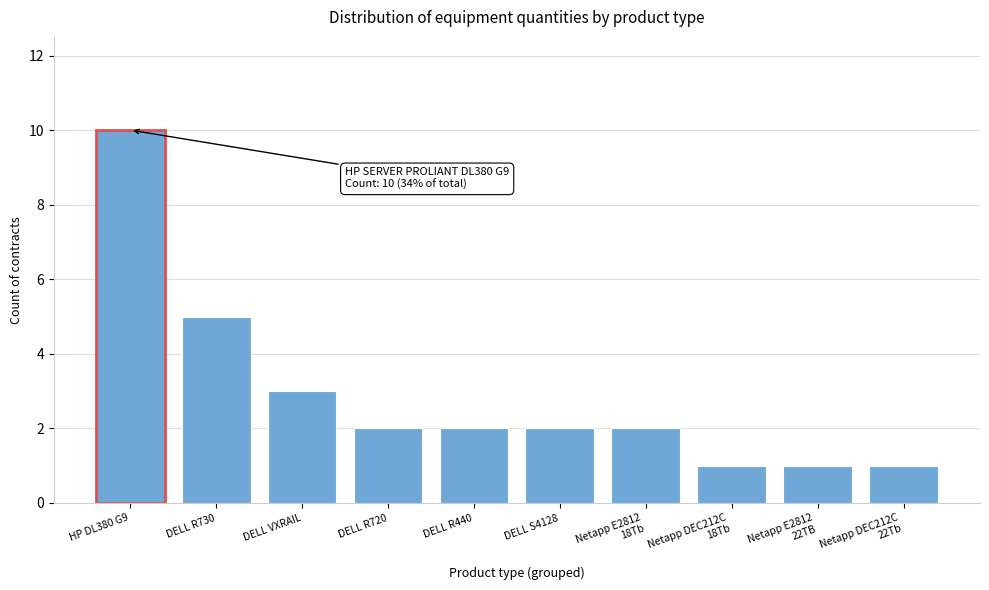

Reading right to left, extract all data points from this chart.

1	1	1	2	2	2	2	3	5	10